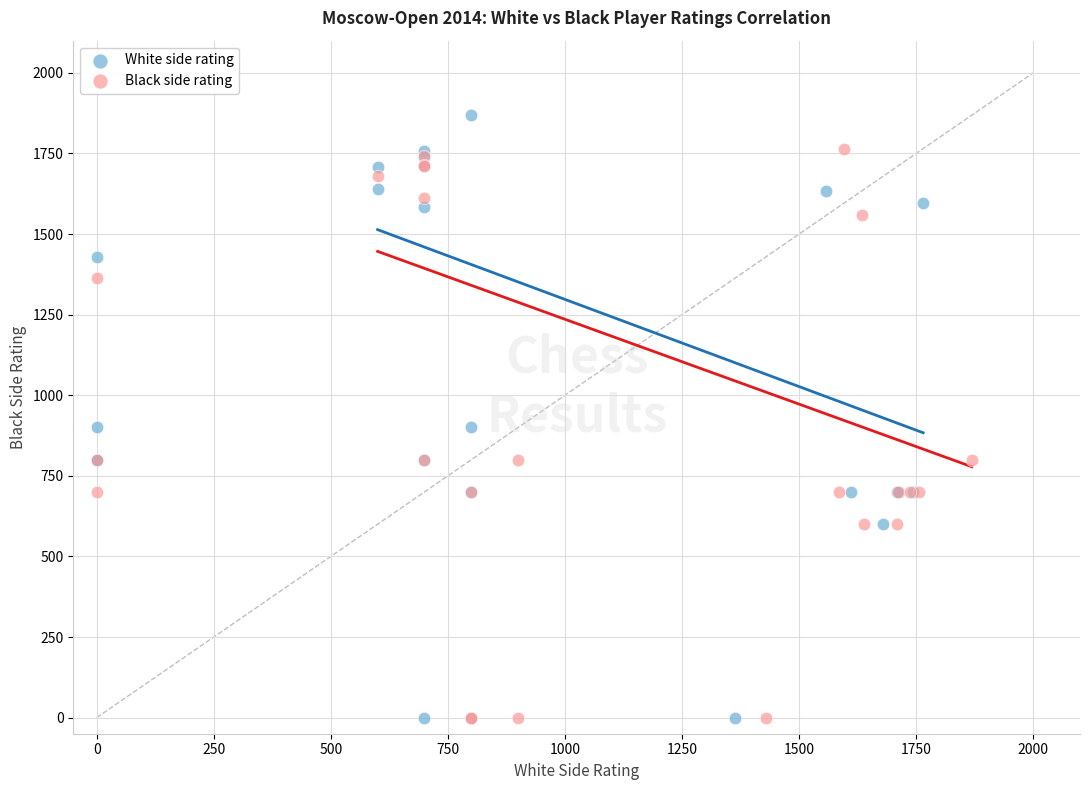

Which series reaches the maximum Y coordinate?

White side rating